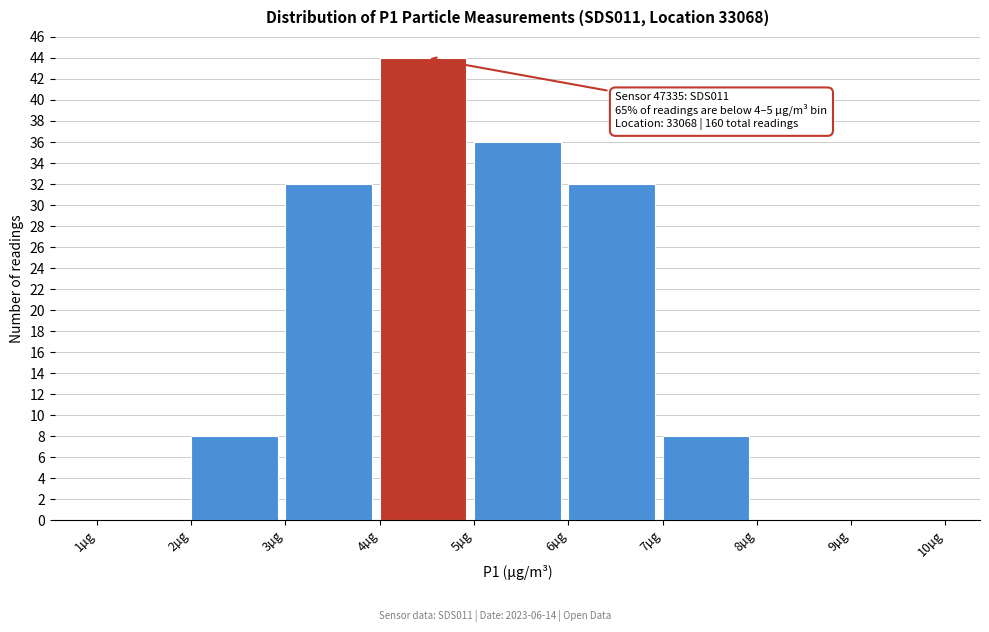

Over which range of the x-axis is the bar tallest?

4 to 5